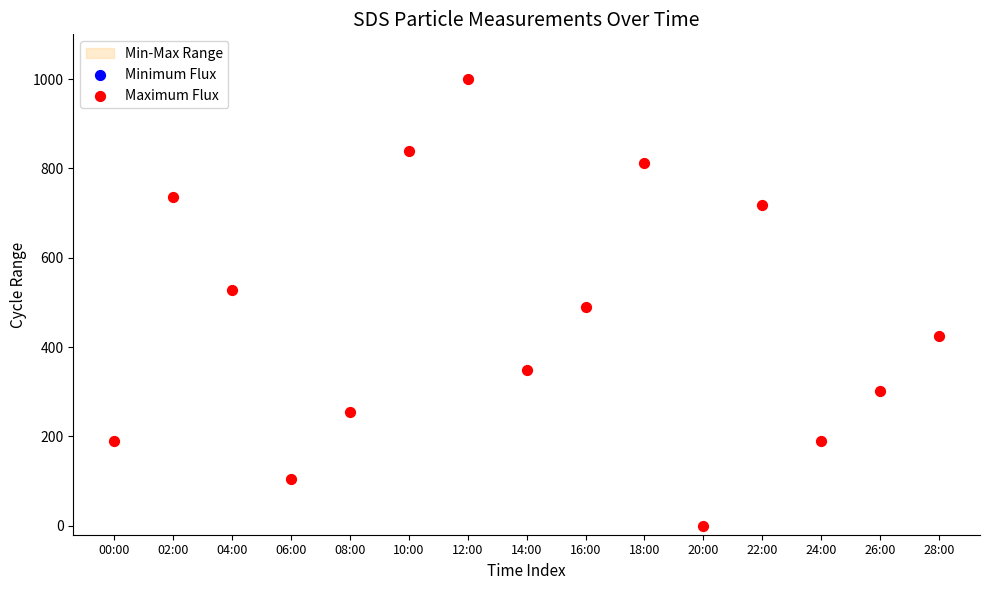

Which series has the largest total across all categories?

Maximum Flux